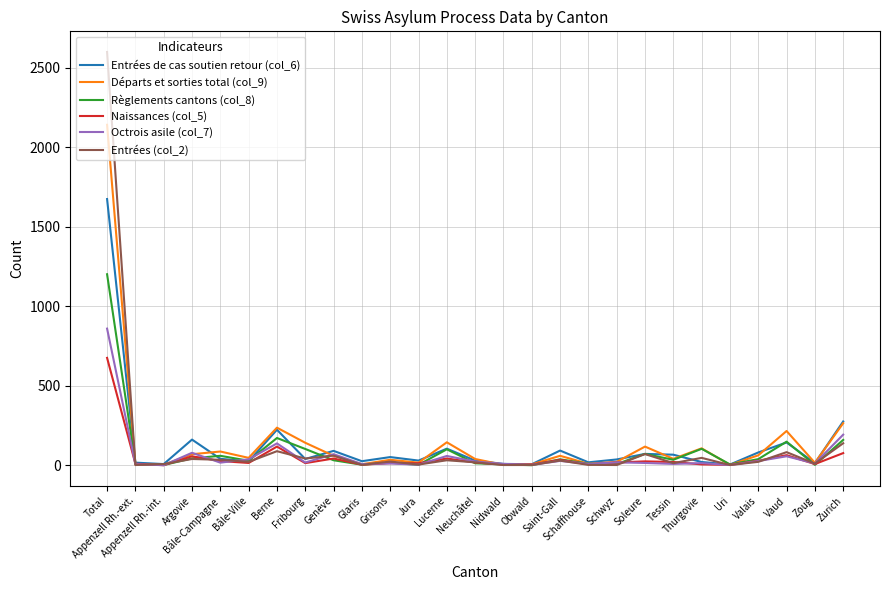

Which series has the largest range (max minus min)?

Entrées (col_2)